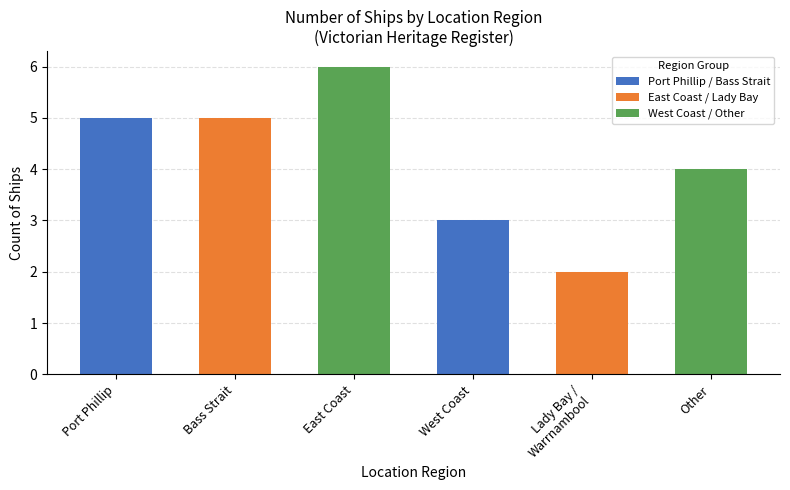

True or false: the data shows 8 at East Coast.

False